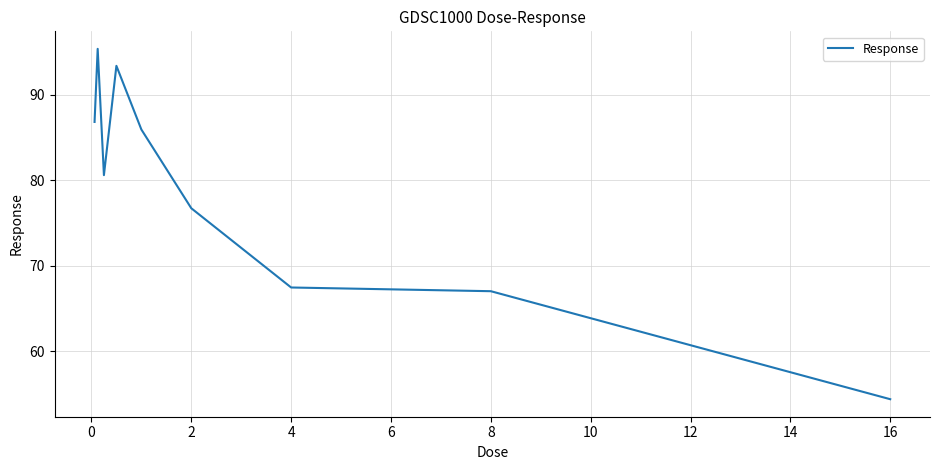

What is the difference between the maximum and minimum values?

41.0